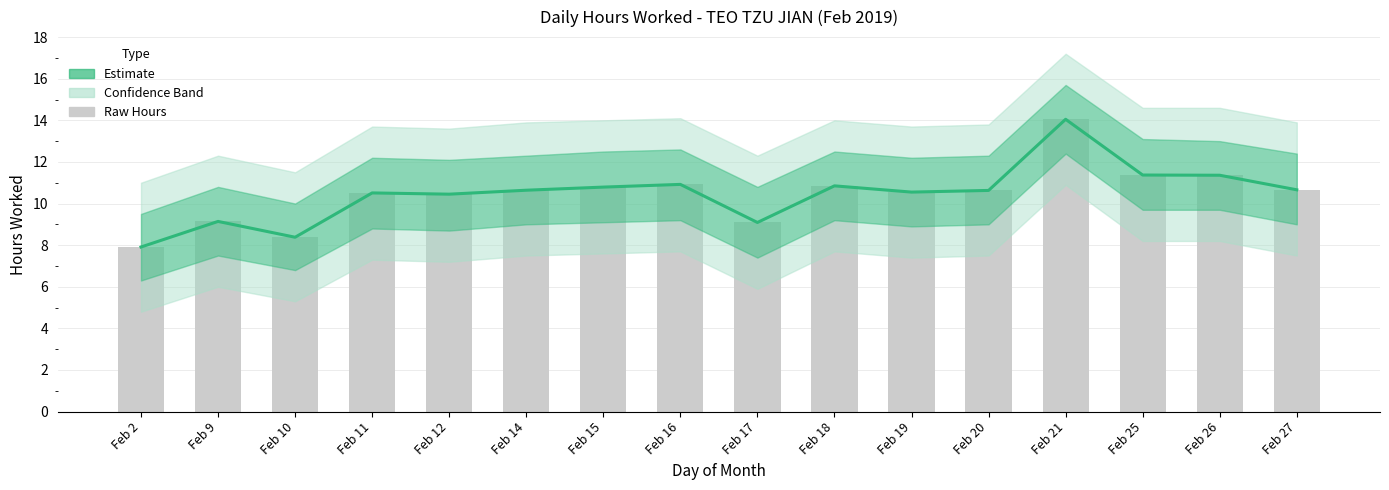

True or false: the data shows 11.4 at Feb 25.

True